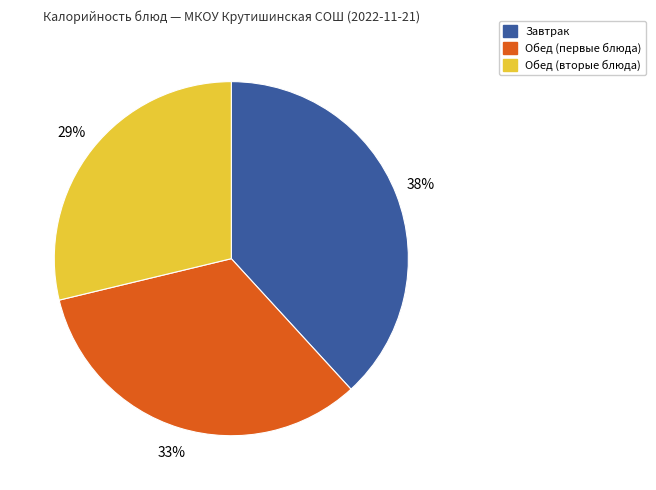

Is there a majority slice in this chart?

No